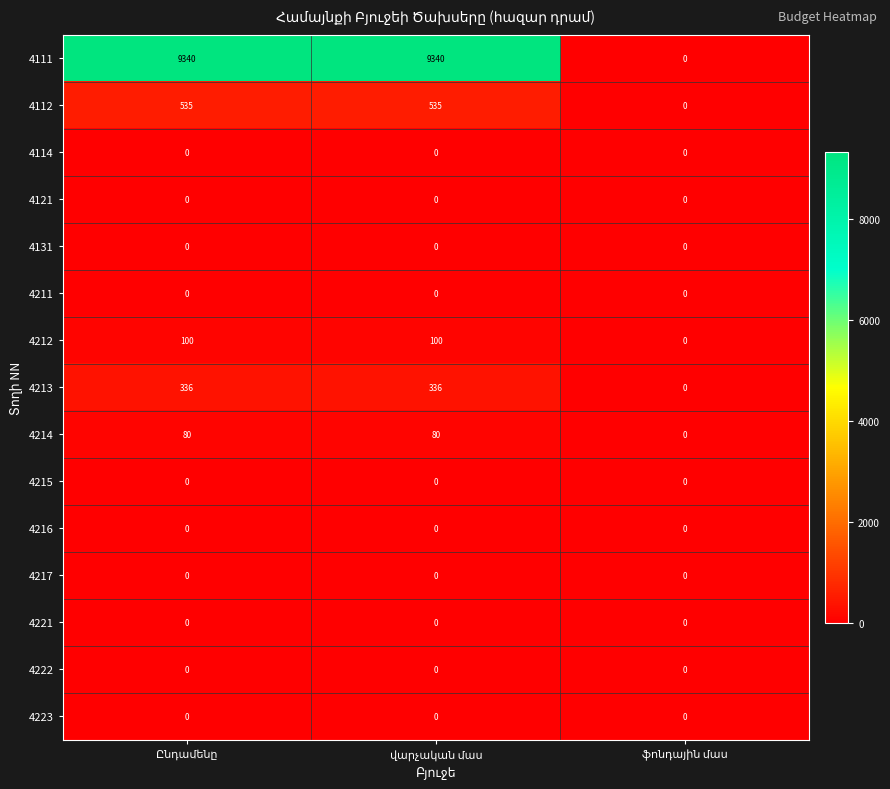

Which series has the widest spread of values?

4111